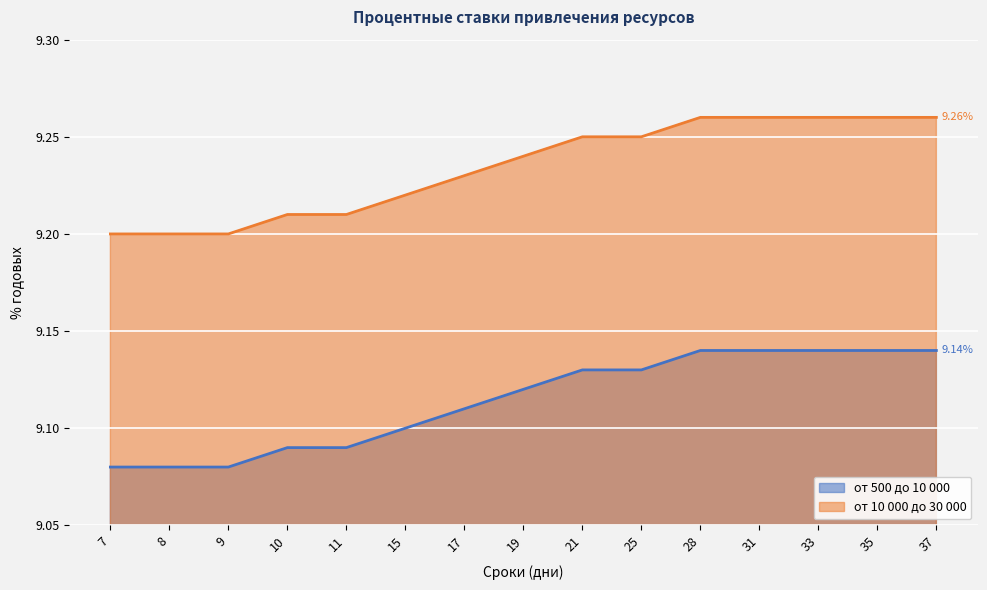

How many lines are shown in the chart?

2